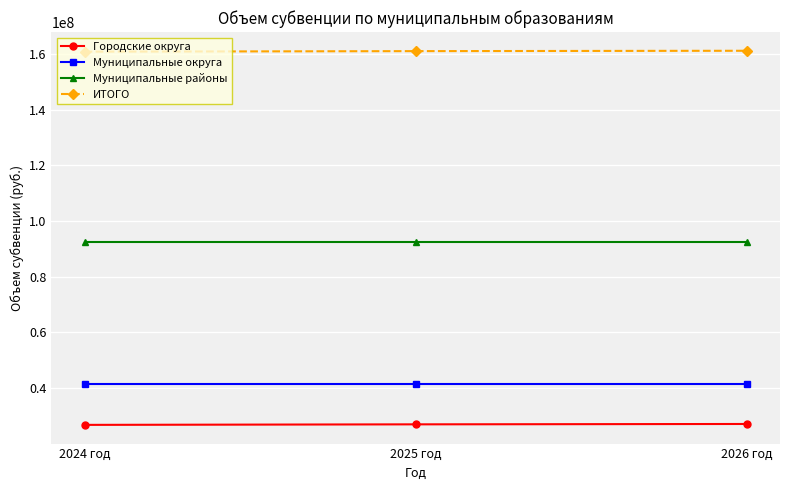

What is the average value of the Муниципальные районы series?

92584200